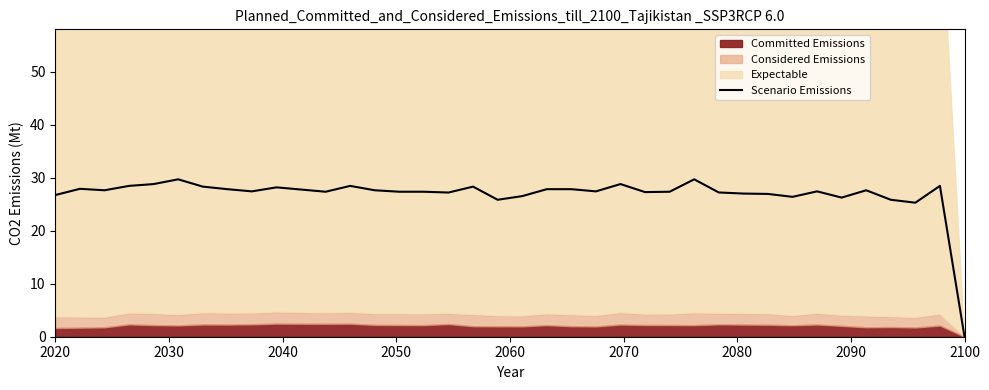

Count the number of values greater than 27.

29